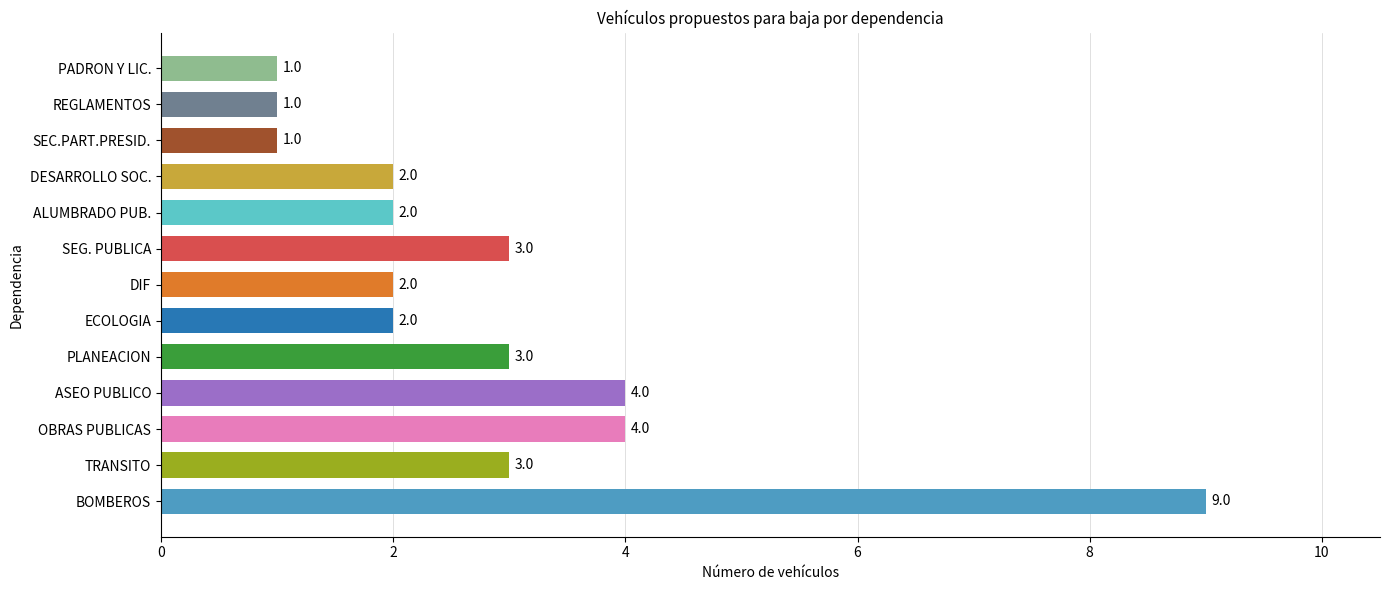

Reading bottom to top, list all the values displayed in this chart.

BOMBEROS=9	TRANSITO=3	OBRAS PUBLICAS=4	ASEO PUBLICO=4	PLANEACION=3	ECOLOGIA=2	DIF=2	SEG. PUBLICA=3	ALUMBRADO PUB.=2	DESARROLLO SOC.=2	SEC.PART.PRESID.=1	REGLAMENTOS=1	PADRON Y LIC.=1